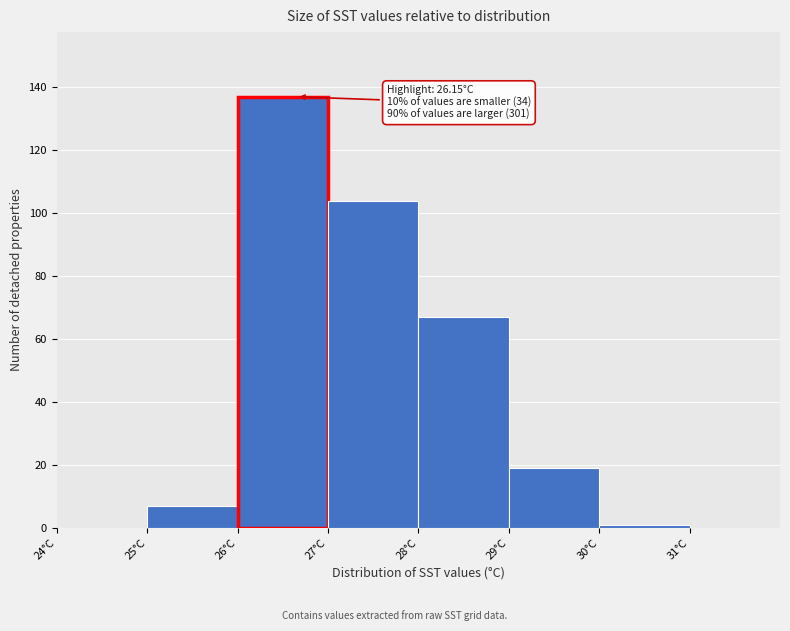

Which range on the x-axis has the tallest bar?

26 to 27